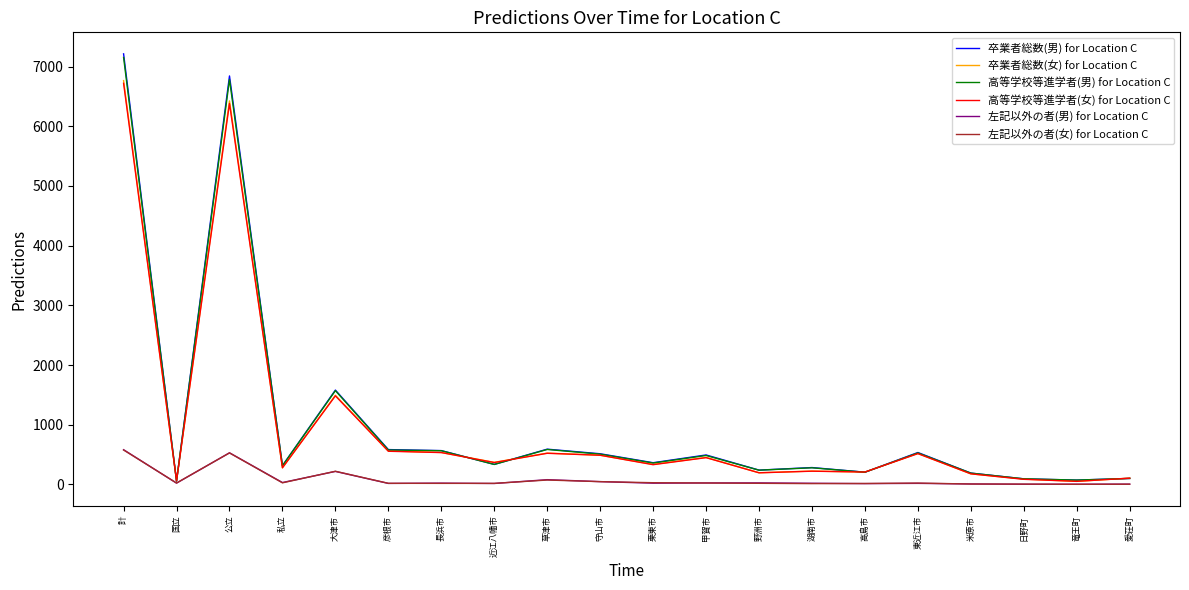

How many values in the 卒業者総数(男) for Location C series are below 363?

10